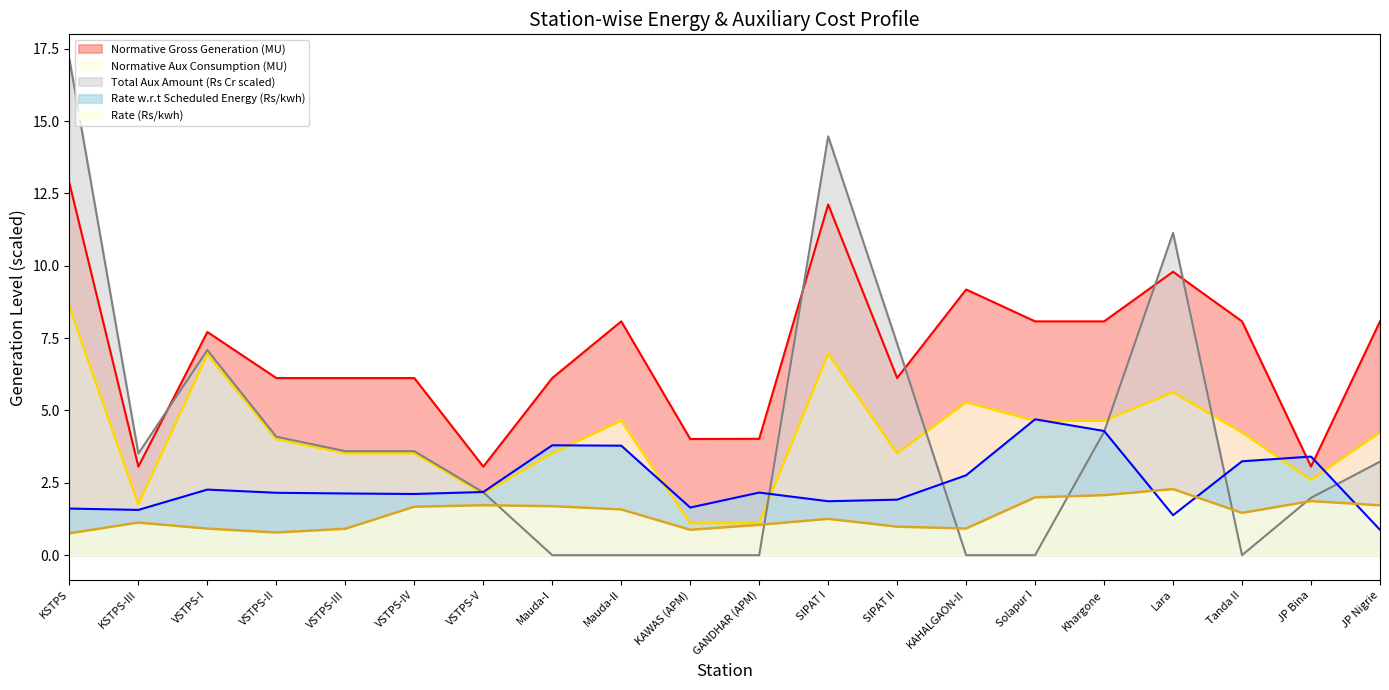

How many lines are shown in the chart?

5